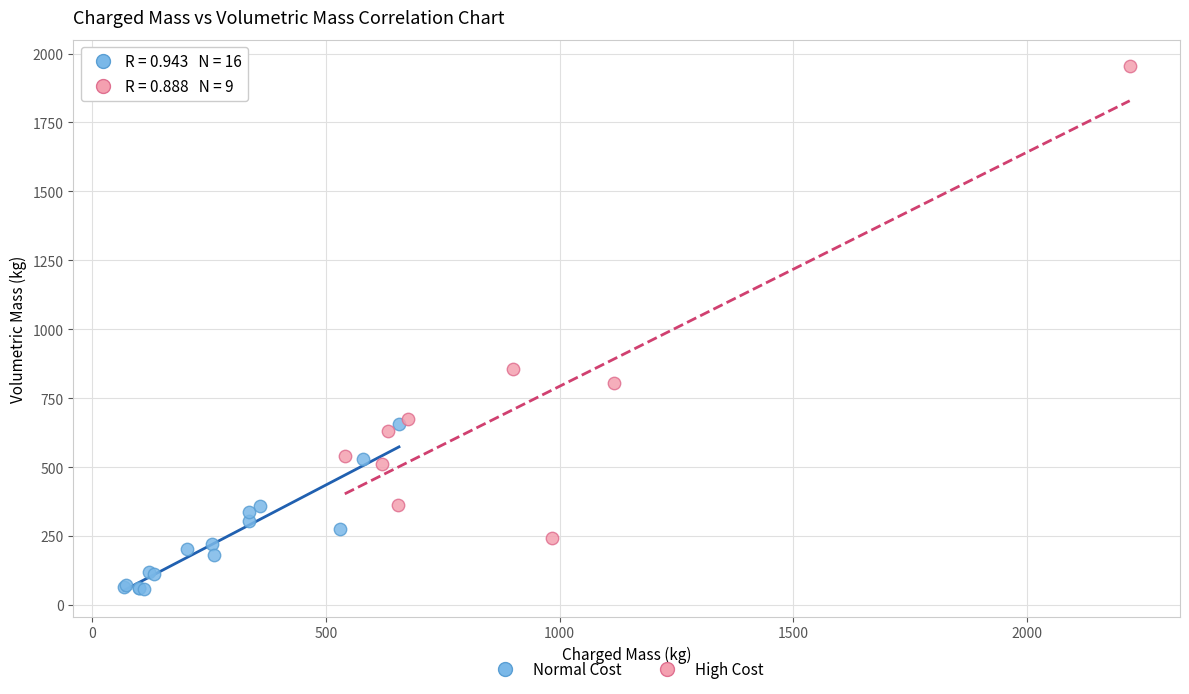

Which series reaches the maximum Y coordinate?

High Cost